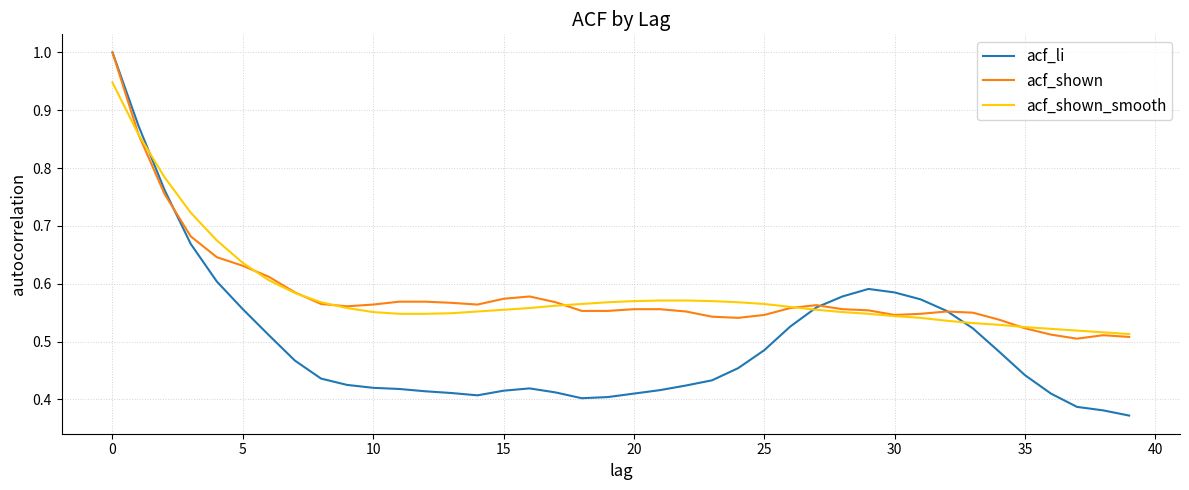

What is the maximum value for acf_li?

1.0